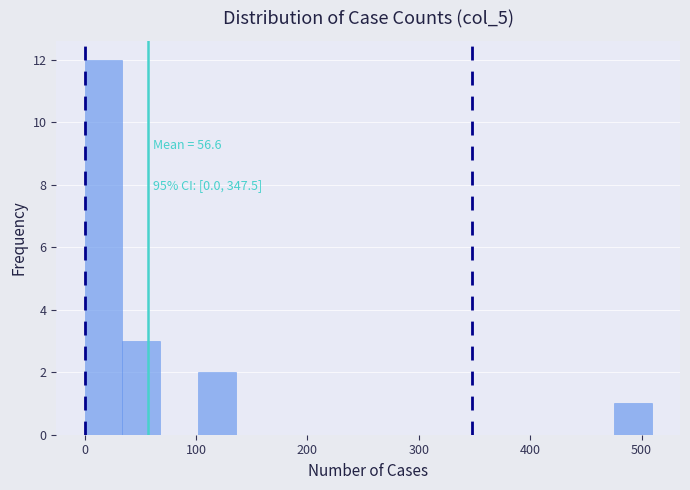

Read against the x-axis, roughly where is the centre of the tallest bar?

20